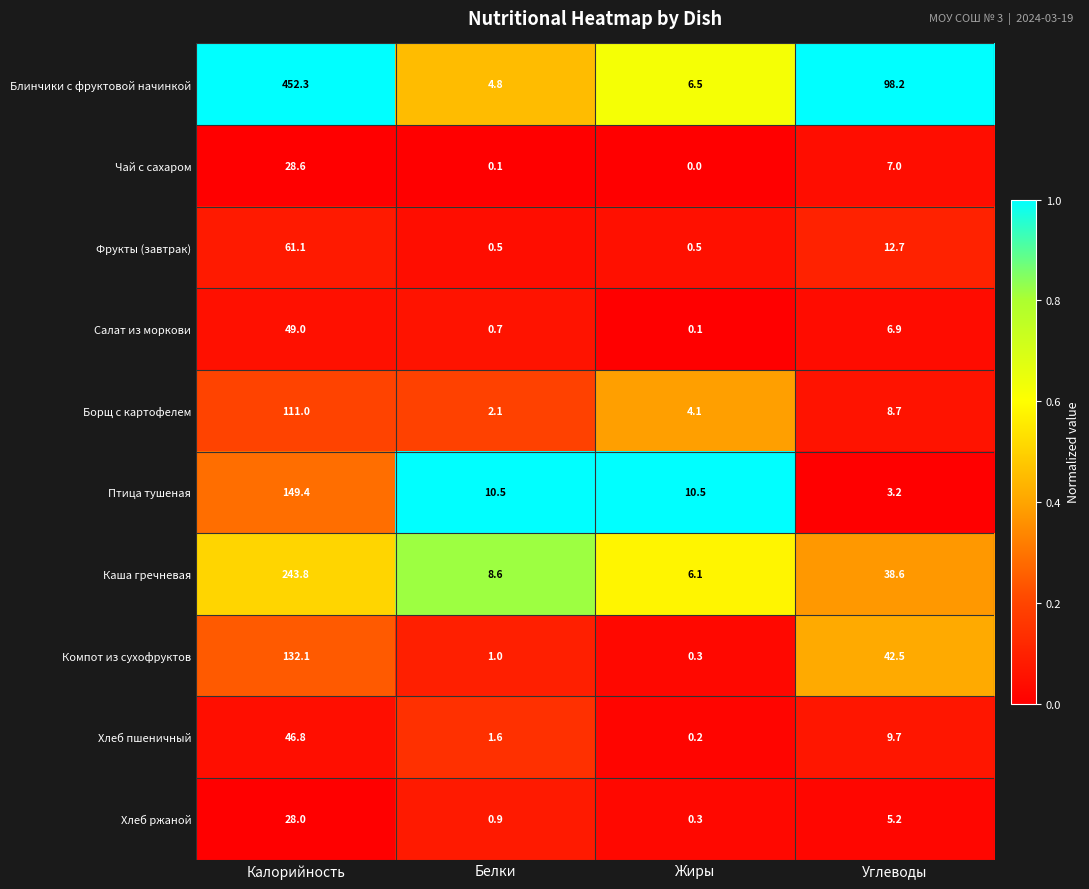

True or false: Блинчики с фруктовой начинкой has a value of 452.3 at Калорийность.

True